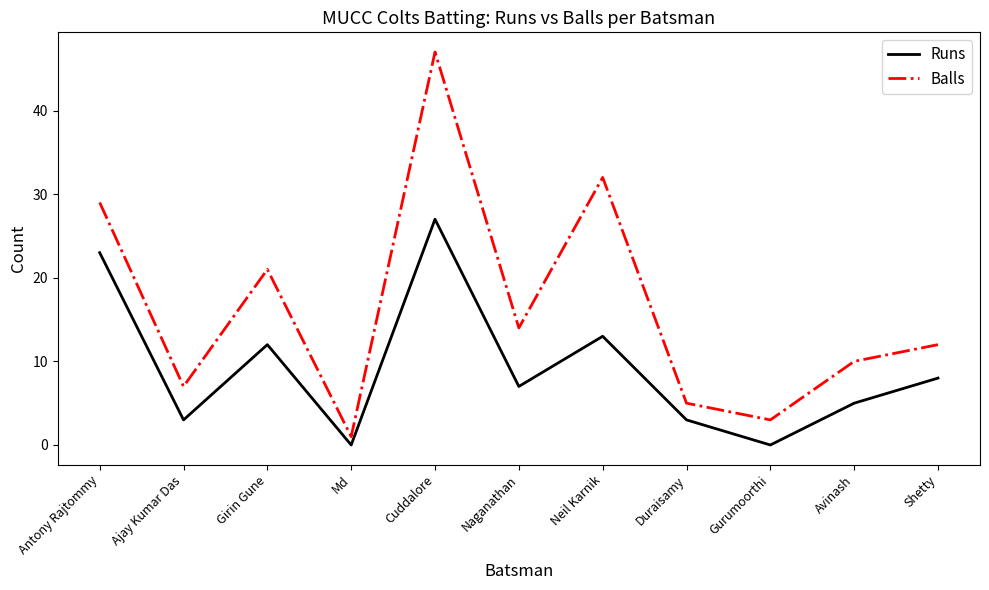

Reading left to right, list all the values displayed in this chart.

Runs: Antony Rajtommy=23	Ajay Kumar Das=3	Girin Gune=12	Md=0	Cuddalore=27	Naganathan=7	Neil Karnik=13	Duraisamy=3	Gurumoorthi=0	Avinash=5	Shetty=8
Balls: Antony Rajtommy=29	Ajay Kumar Das=7	Girin Gune=21	Md=1	Cuddalore=47	Naganathan=14	Neil Karnik=32	Duraisamy=5	Gurumoorthi=3	Avinash=10	Shetty=12